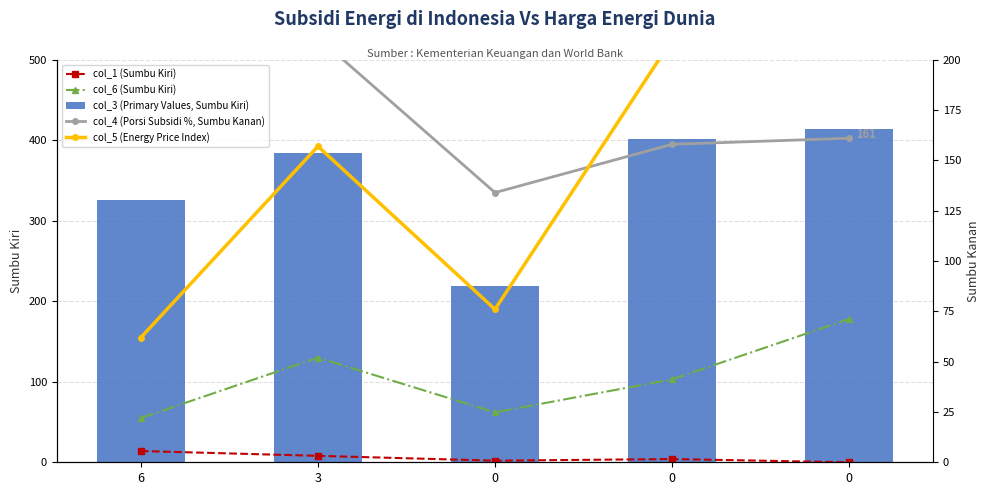

How many categories are shown in the chart?

5